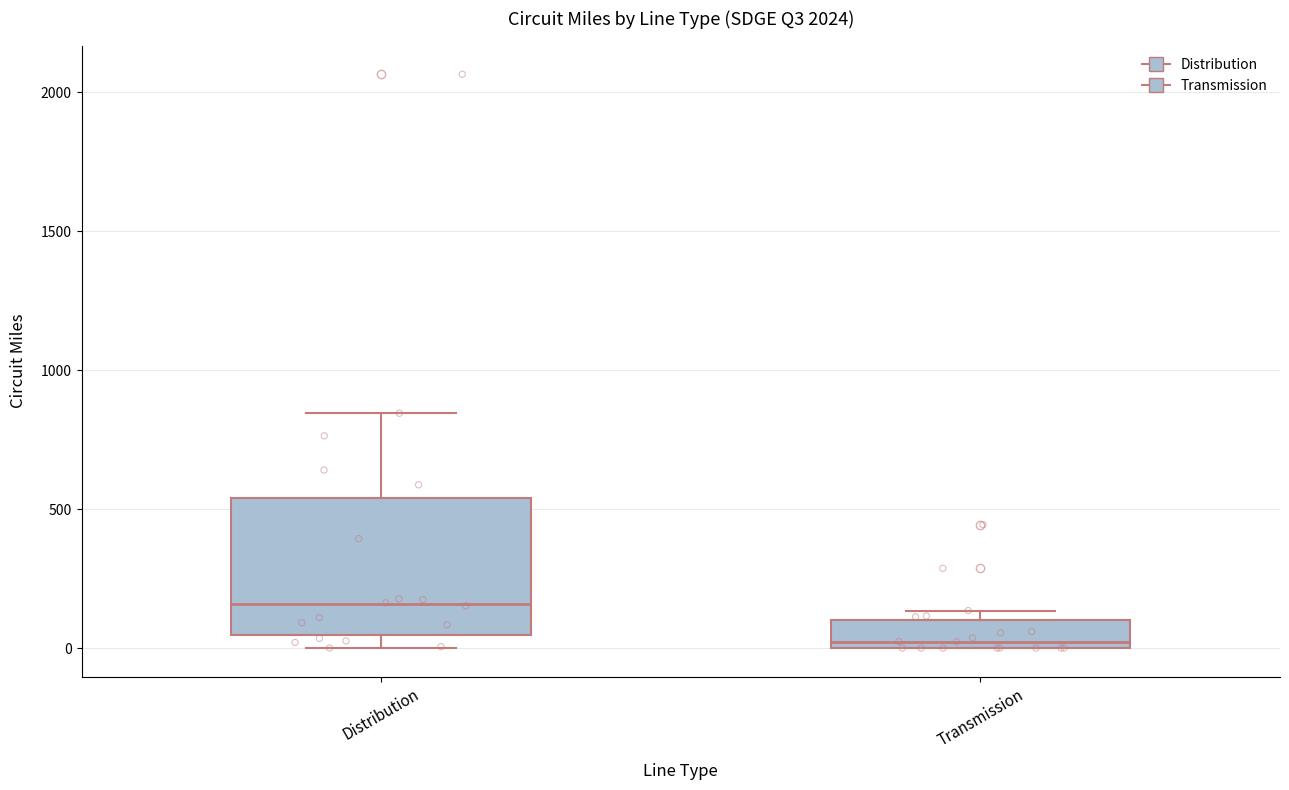

Reading left to right, transcribe this box plot: for each box, give where its median line is, the range the box spans, and where its two whiskers end, as read against the y-axis. The values are not printed on the chart, so give them approximately, as read against the axis.

Distribution: median 150, box 50 to 550, whiskers 0 to 850
Transmission: median 0 (just above the box's lower edge), box 0 to 100, whiskers 0 to 150